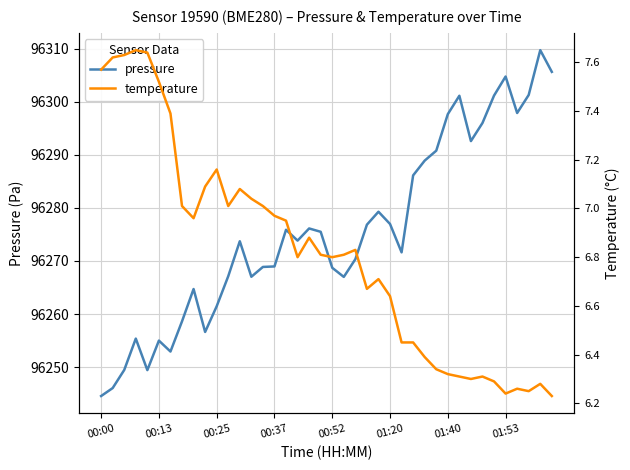

Is the value of temperature at 27 greater than the value of pressure at 37?

No